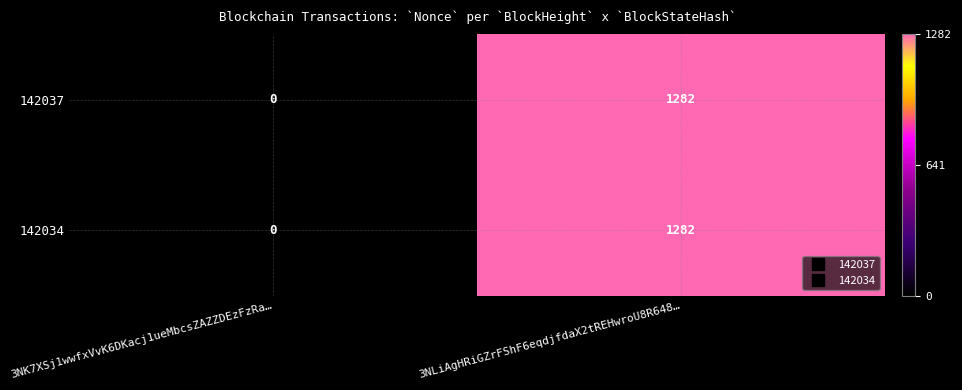

How many series are shown in this chart?

2